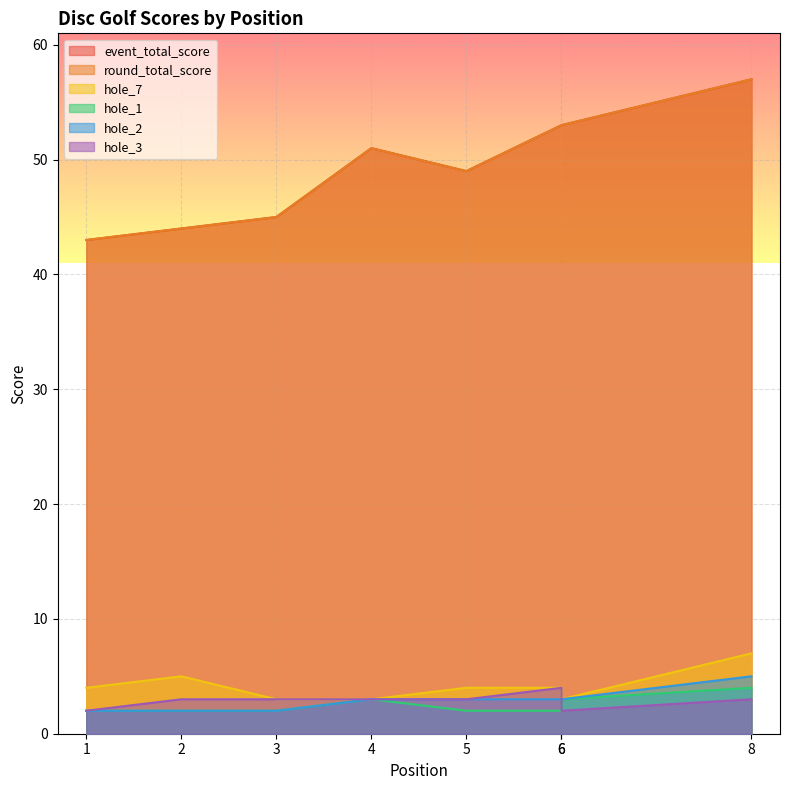

What is the value of the event_total_score point at the 1st from the left?

43